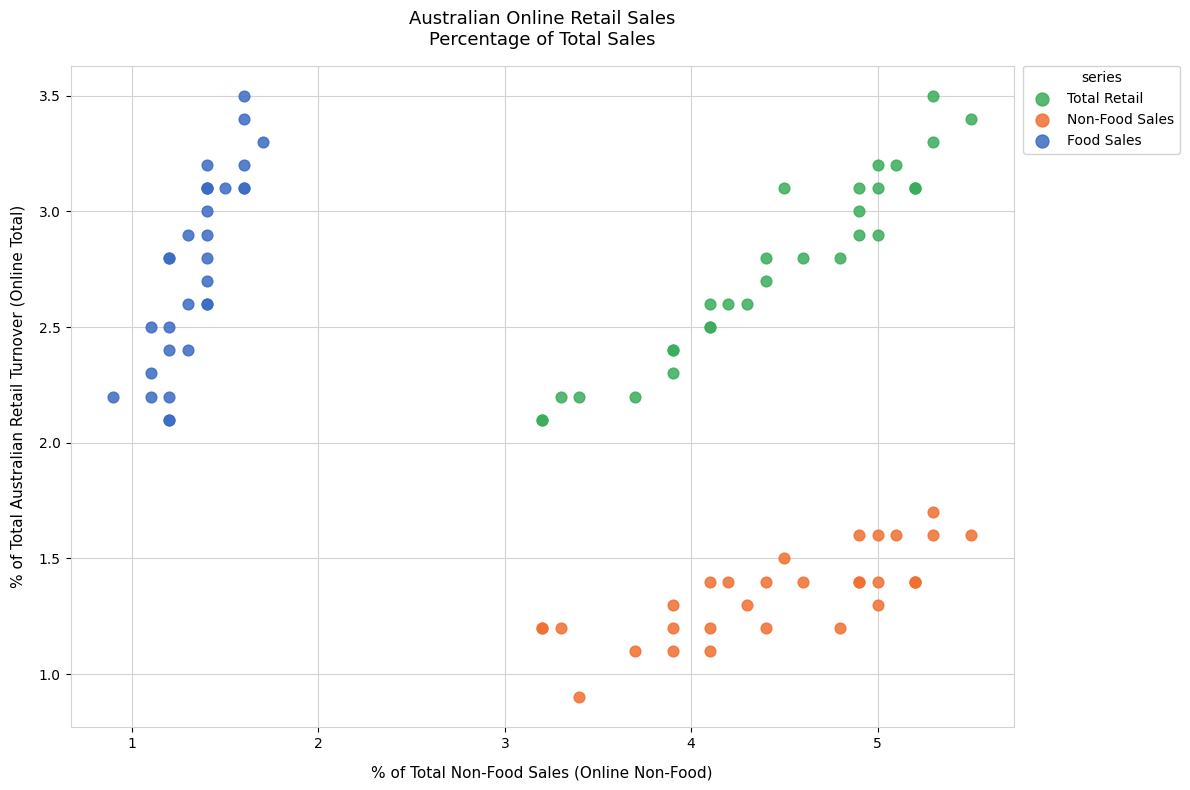

Which series reaches the minimum Y coordinate?

Non-Food Sales